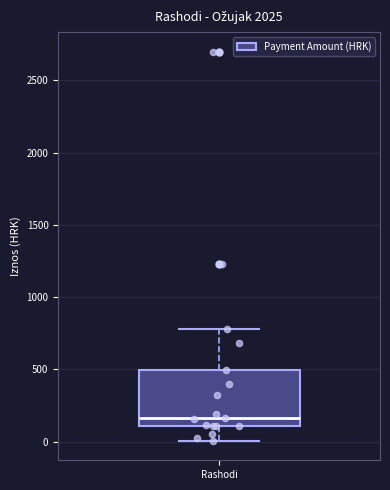

Read this box plot against the y-axis: the position of the median line, the range covered by the box, and the ends of both whiskers. The values are not printed on the chart, so give them approximately, as read against the axis.

median 150, box 100 to 500, whiskers 0 to 800